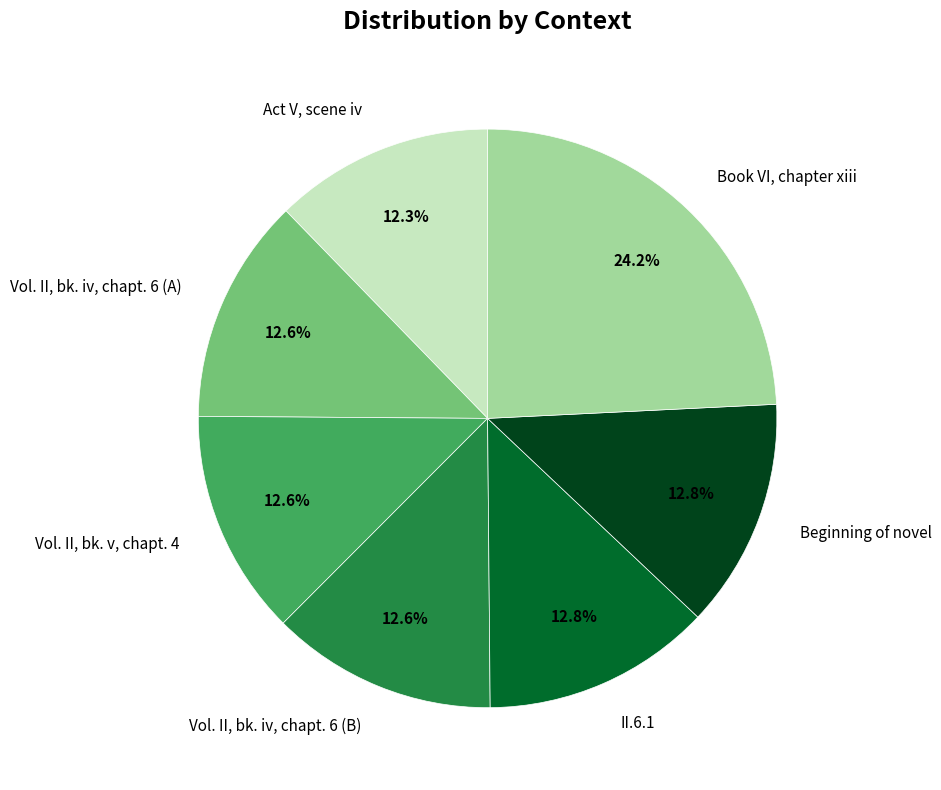

Do Act V, scene iv and II.6.1 together represent more than half of the pie?

No